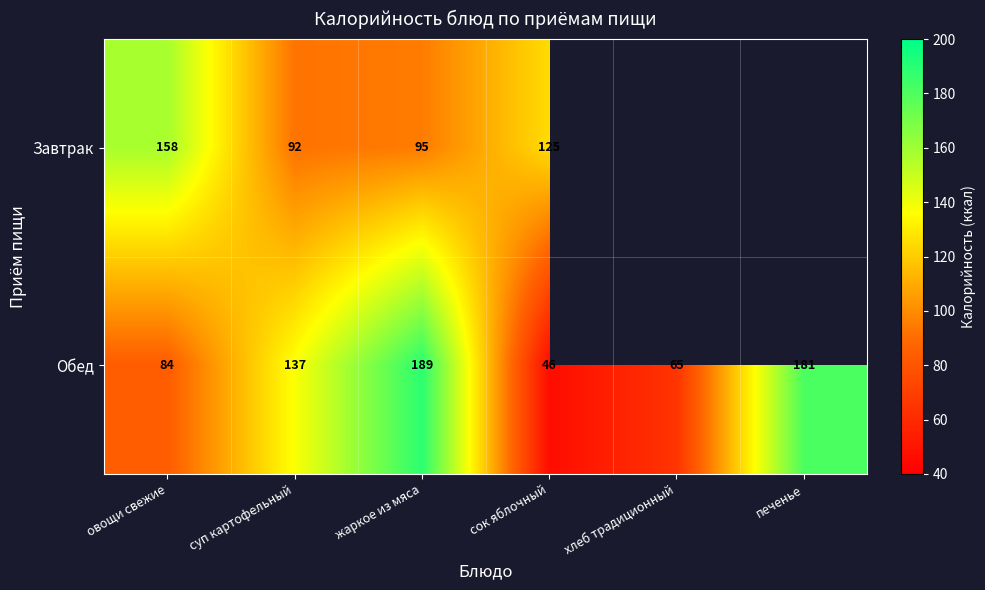

At which label does Обед reach its peak?

жаркое из мяса